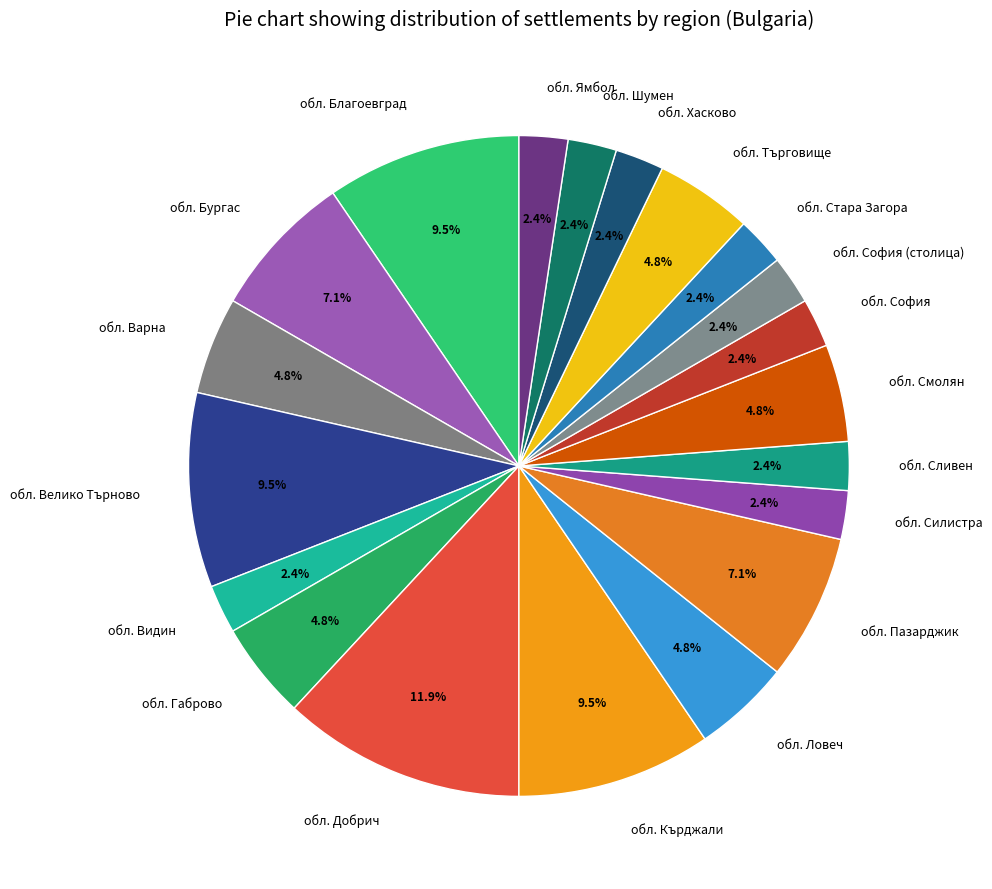

What is the largest slice in the pie chart?

обл. Добрич